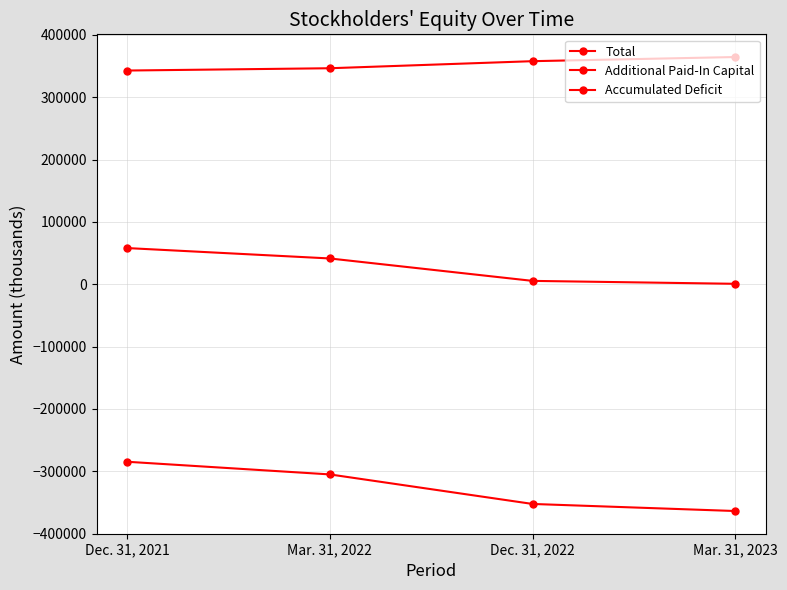

Count the number of categories in the chart.

4